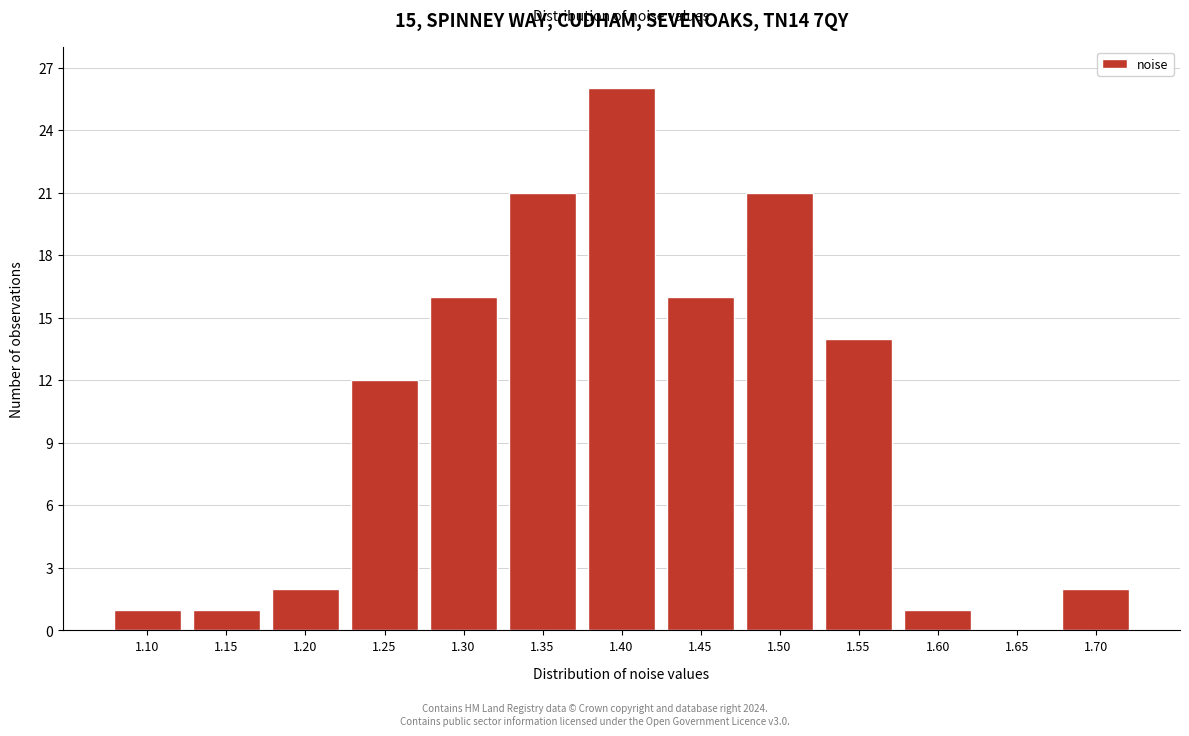

Reading left to right, what are all the values shown in this chart?

1.10=1	1.15=1	1.20=2	1.25=12	1.30=16	1.35=21	1.40=26	1.45=16	1.50=21	1.55=14	1.60=1	1.65=0	1.70=2